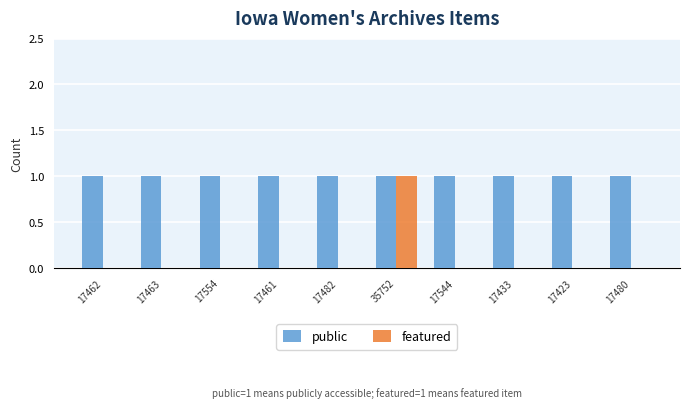

At which category is the sum across all series the highest?

35752